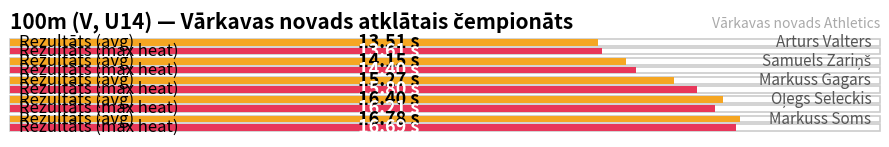

Where does the Maximum utilization series first go above 15?

Markuss Gagars